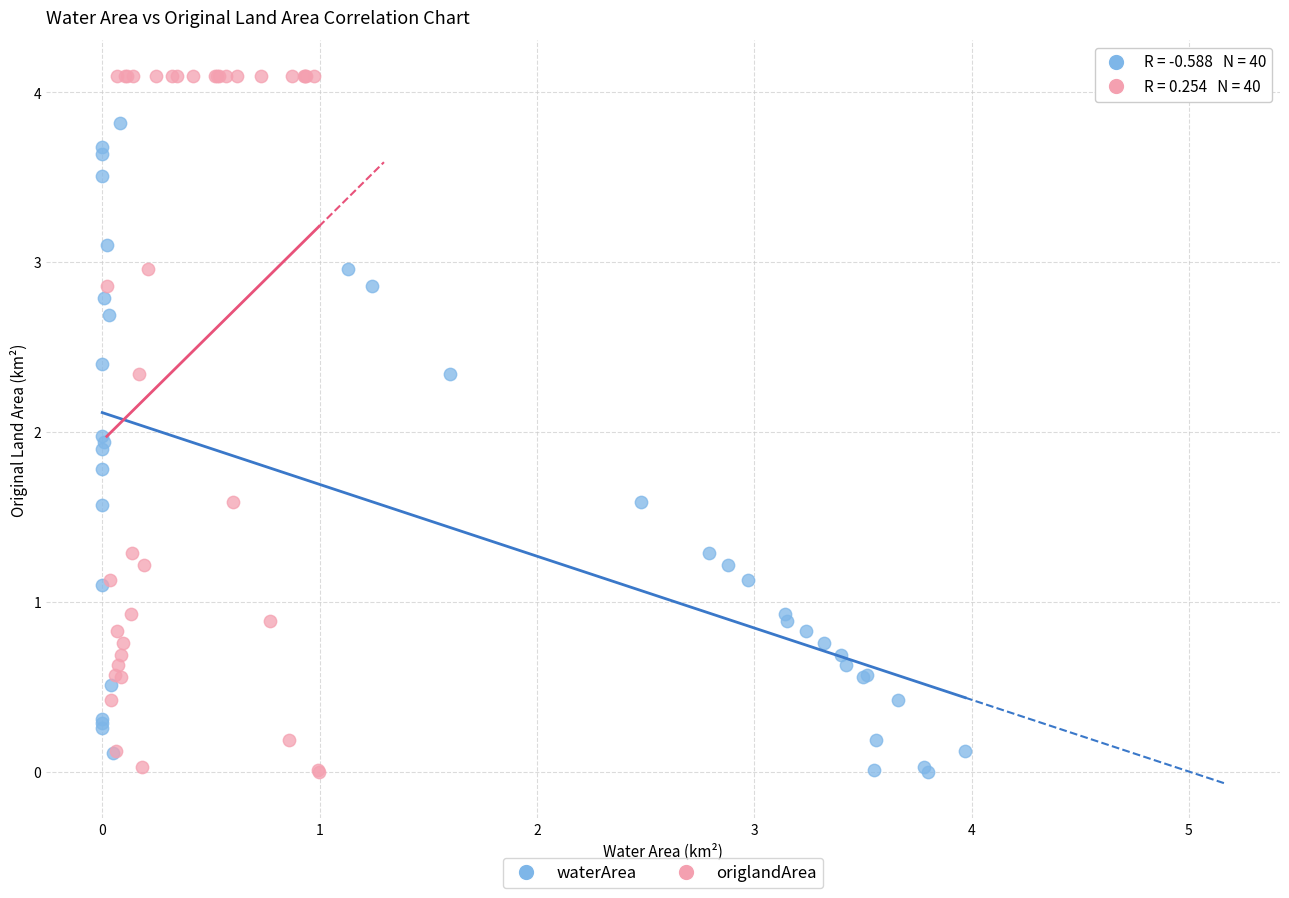

Which series contains the highest Y value?

origlandArea